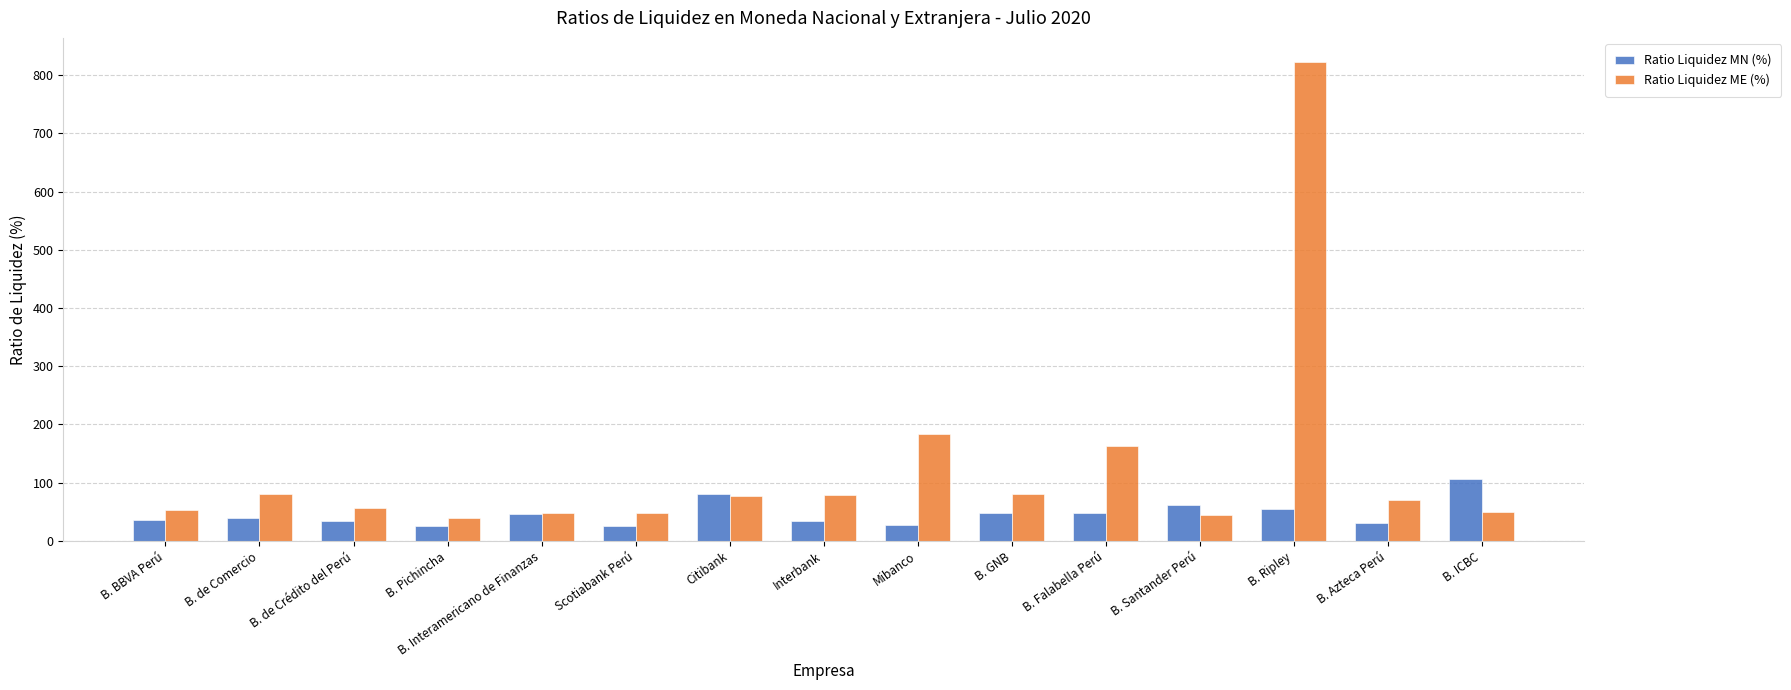

What is the label of the 1st bar from the left?

B. BBVA Perú